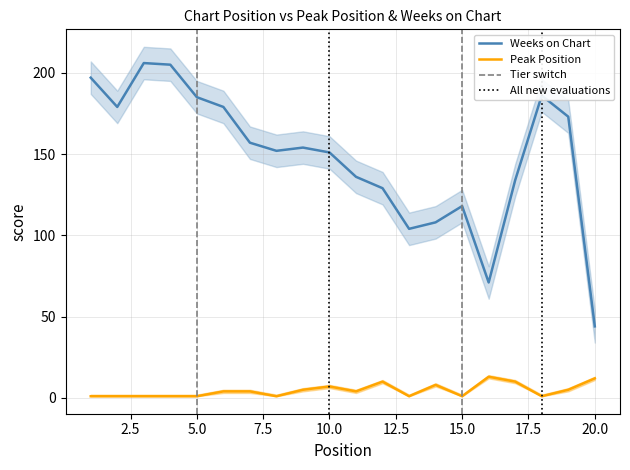

Reading left to right, transcribe all the data shown in this chart.

Peak Position: 1	1	1	1	1	4	4	1	5	7	4	10	1	8	1	13	10	1	5	12
Weeks on Chart: 197	179	206	205	185	179	157	152	154	151	136	129	104	108	118	71	134	186	173	44